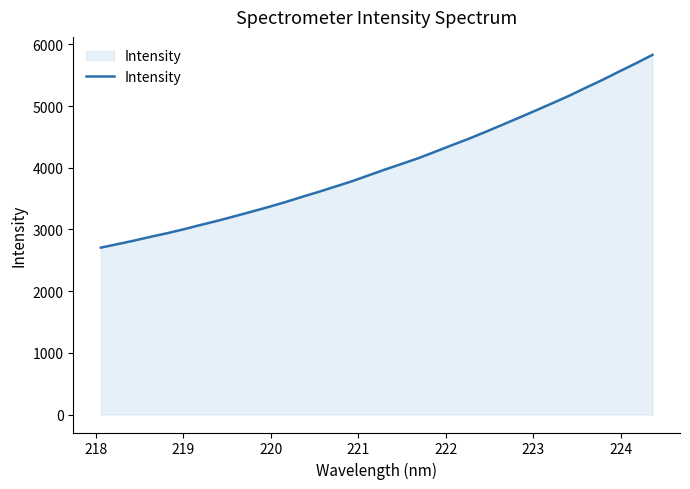

What is the difference between the maximum and minimum values?

3124.9